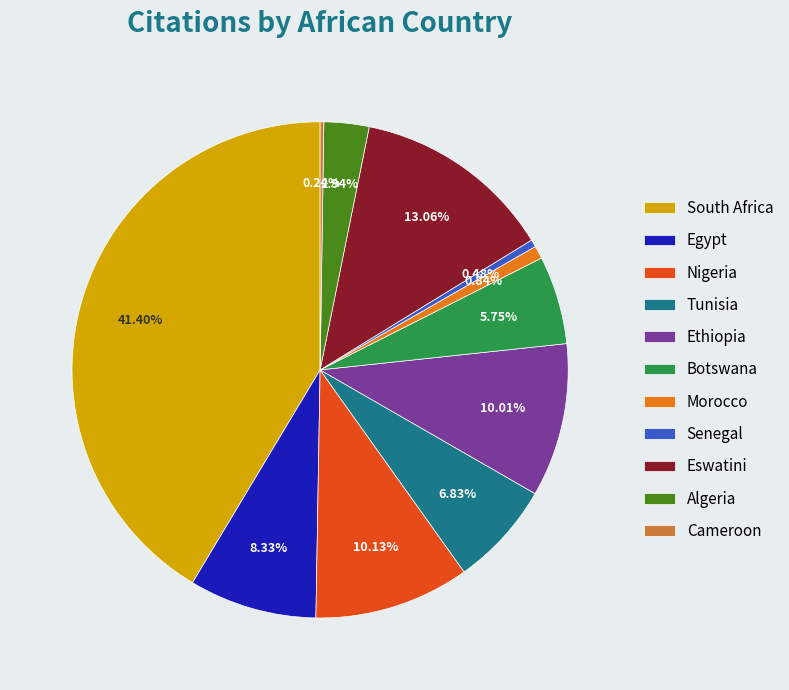

Which has a higher value, Egypt or Tunisia?

Egypt